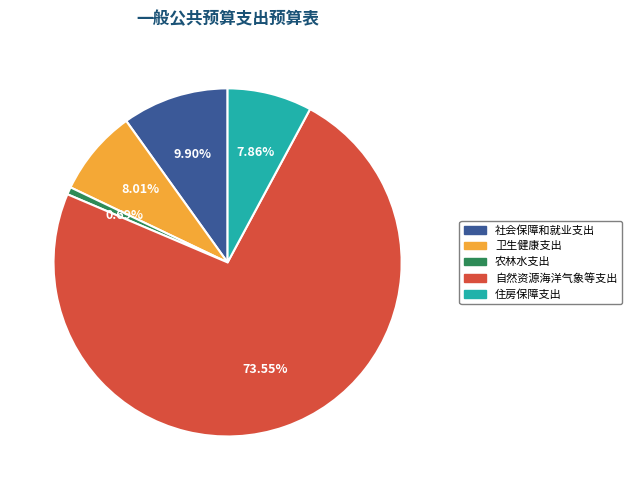

What percentage do 卫生健康支出 and 农林水支出 together represent?

8.7%